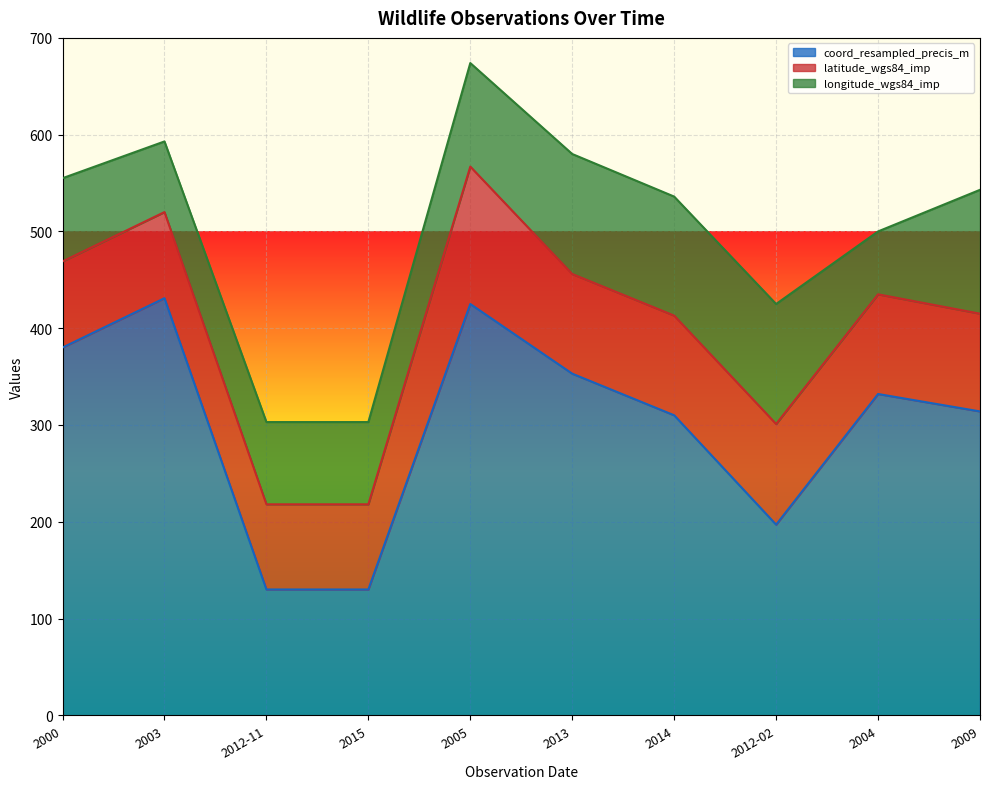

Which label corresponds to the smallest value in the chart?

2004